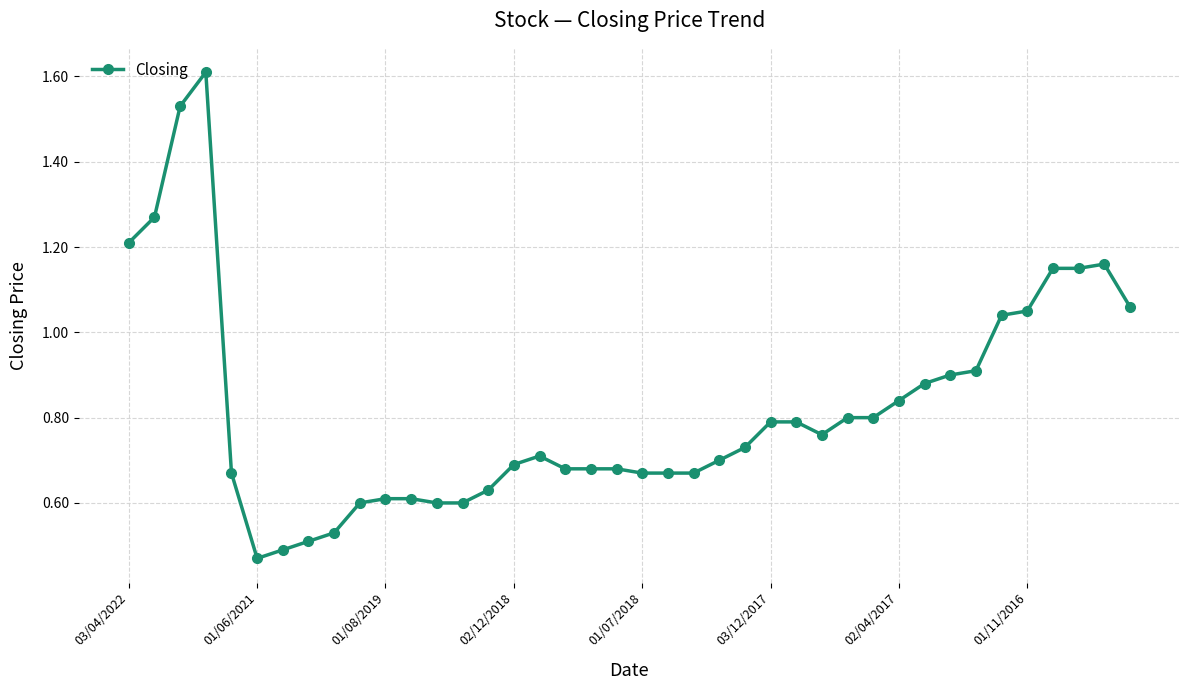

What is the sum of all values?

32.9